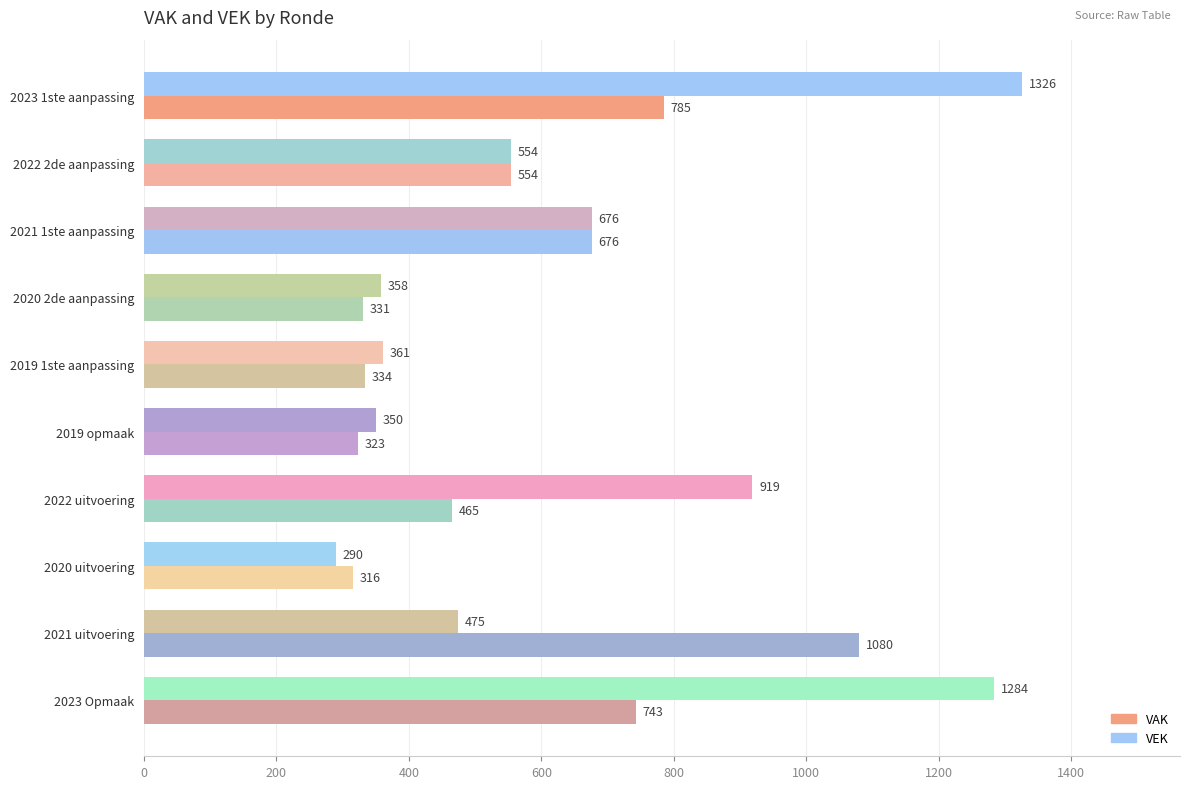

How many categories are shown in the chart?

10